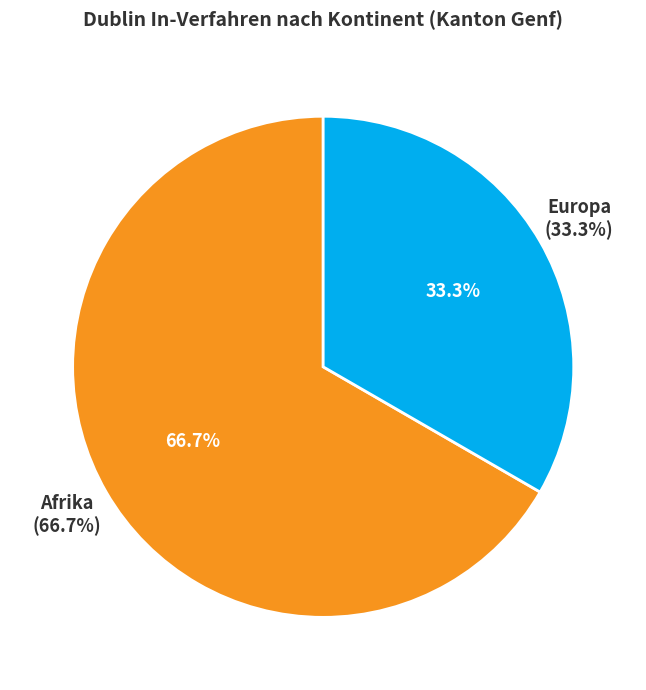

Does Asien represent more than half of the total?

No